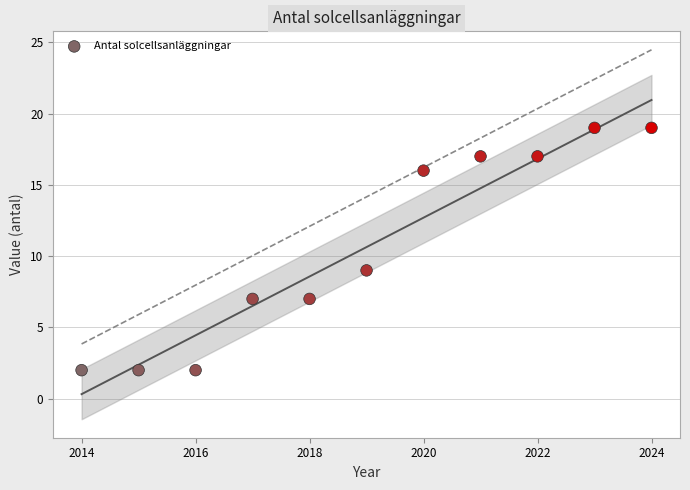

What is the range of Y values (max minus min)?

17